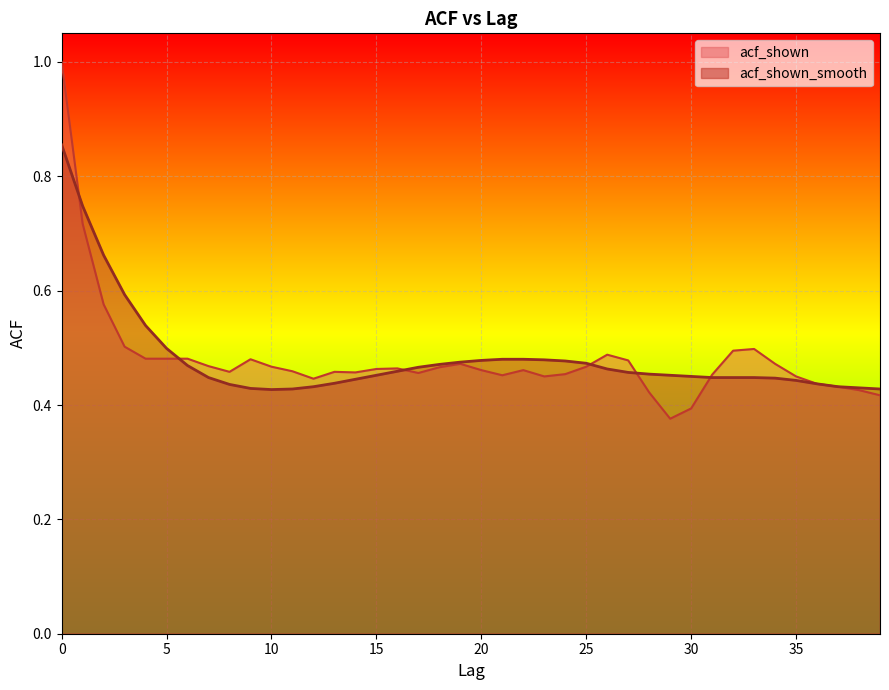

What is the lowest value of the acf_shown series?

0.4